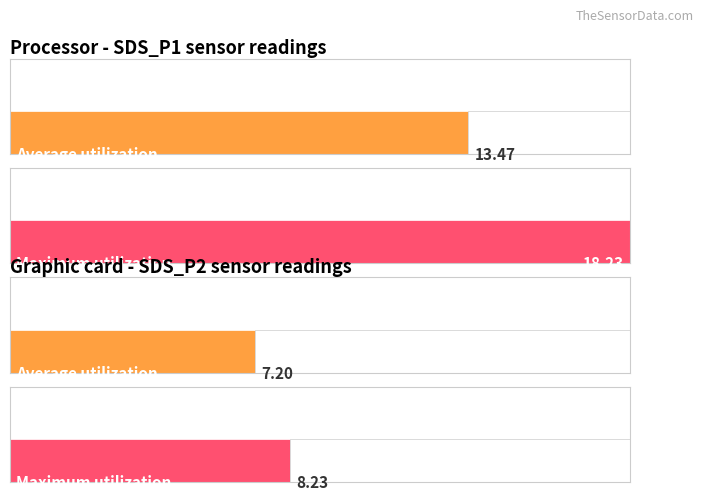

List the series in order of their peak value, highest first.

Maximum utilization, Average utilization